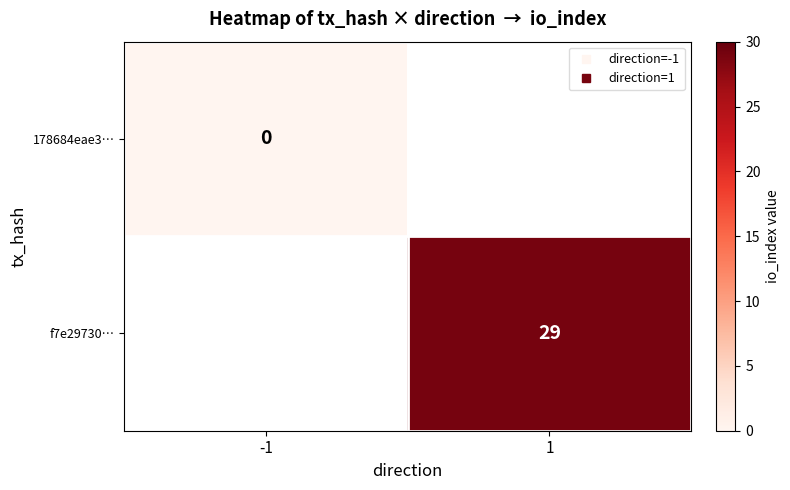

What is the greatest value displayed?

29.0